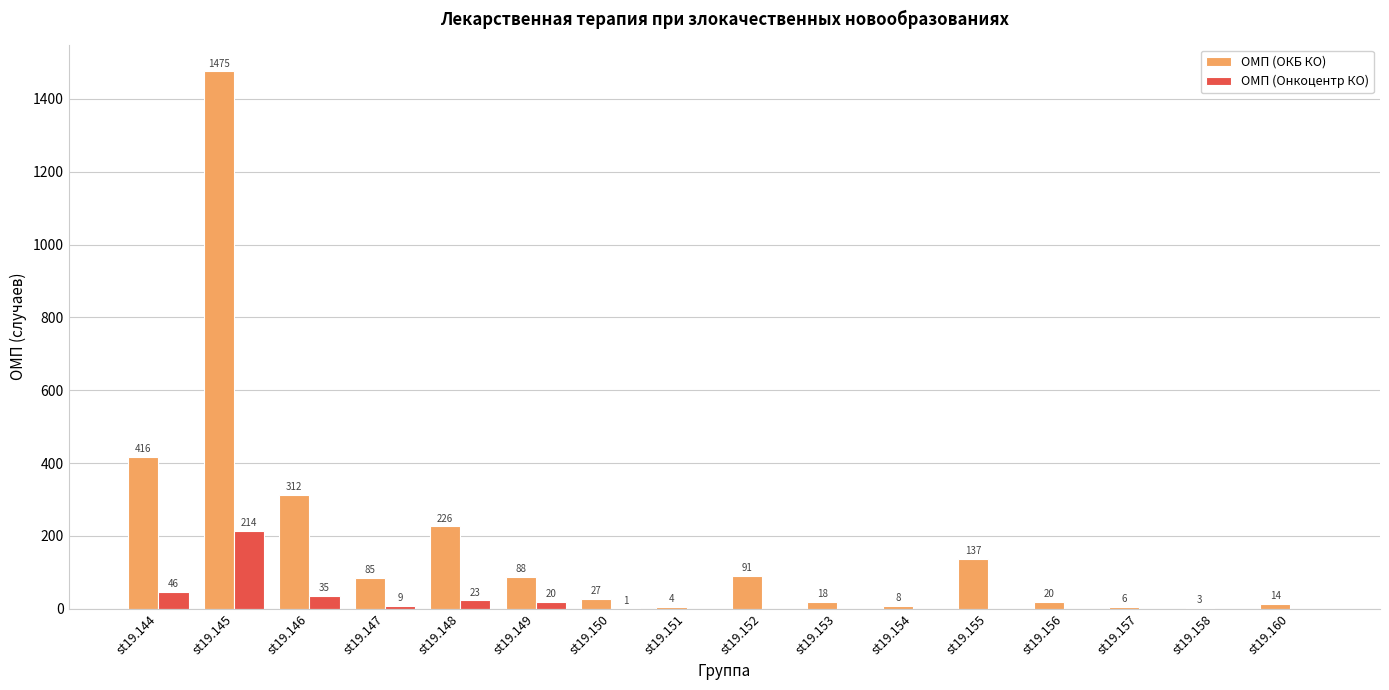

Is the value of ОМП (Онкоцентр КО) at st19.144 greater than the value of ОМП (ОКБ КО) at st19.144?

No